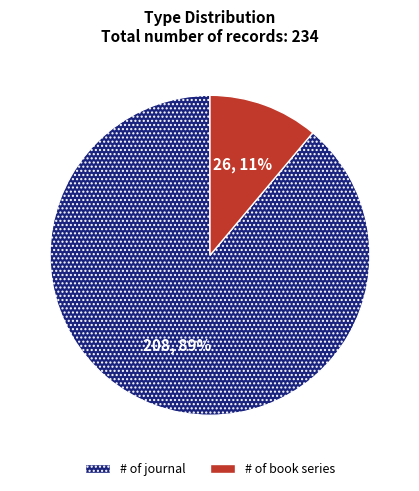

To the nearest percent, what is the average slice percentage?

50%